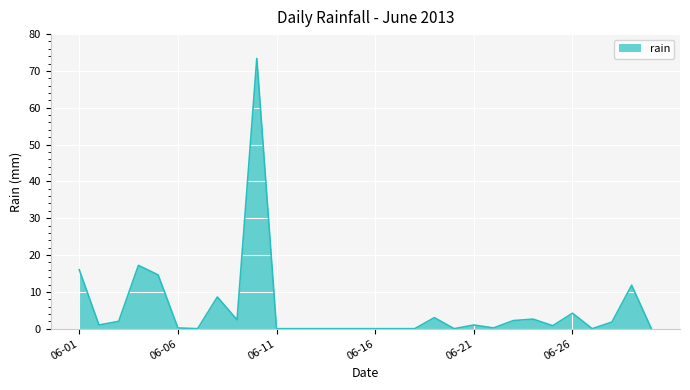

What is the greatest value displayed?

73.4